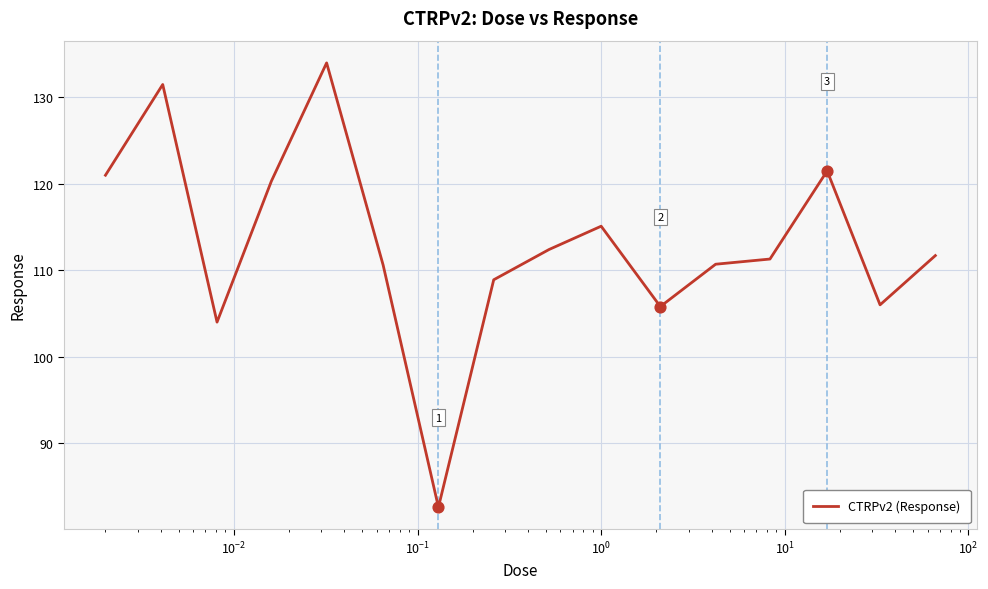

What is the minimum value shown in the chart?

82.6